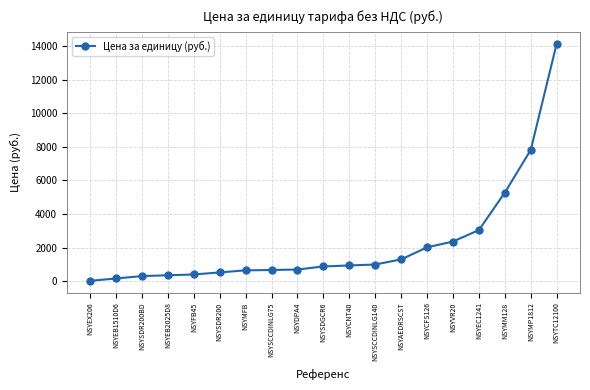

Approximately how many times larger is the value at NSYSDGCR6 compared to NSYSCCDINLG140?

0.9